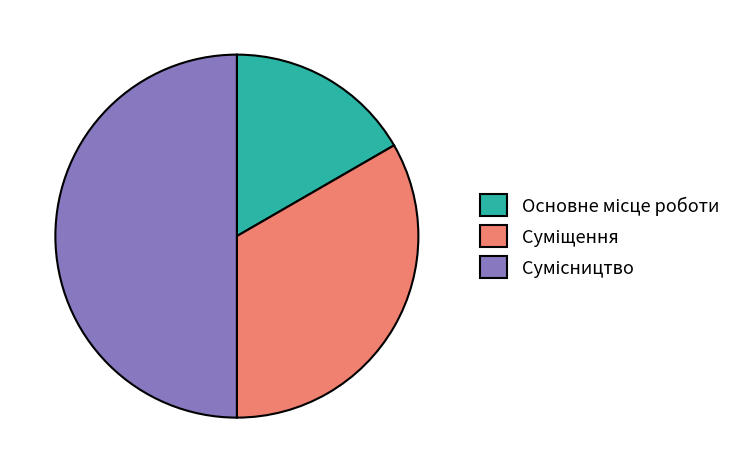

To the nearest percent, what portion does Сумісництво represent?

50%